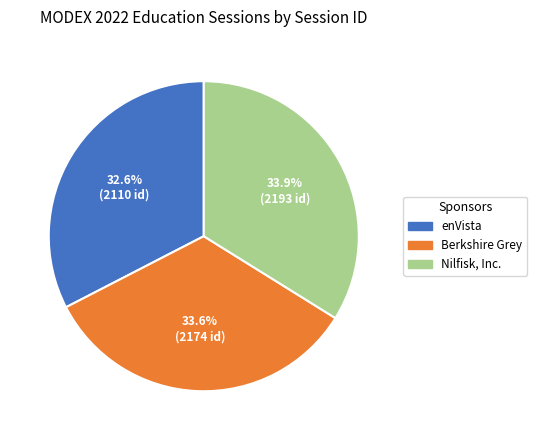

Is there any slice that represents more than half of the pie?

No